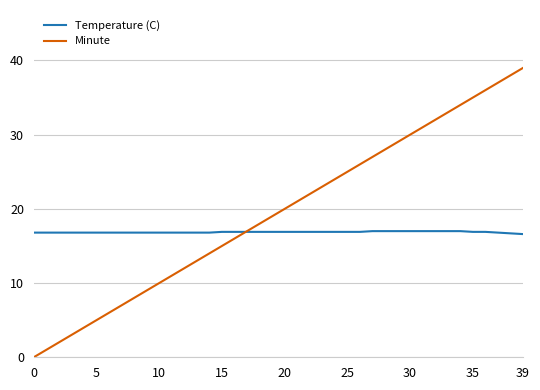

What are all the series names shown in the legend?

Temperature (C), Minute